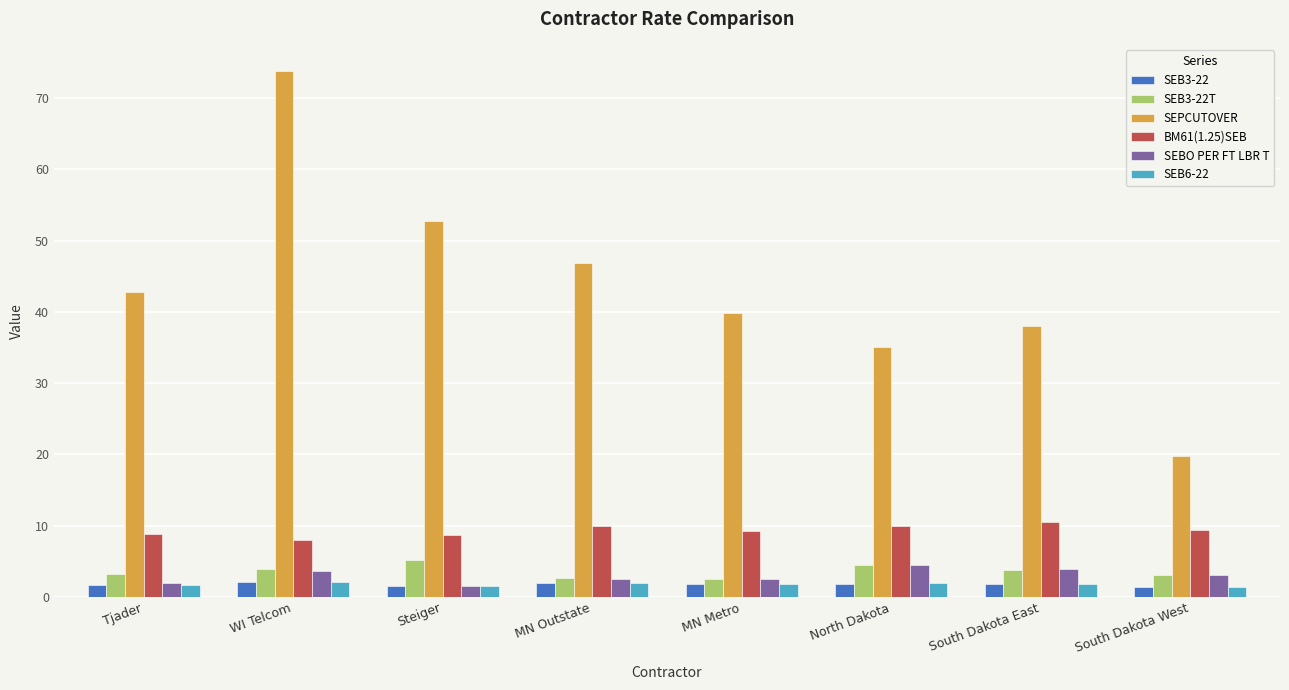

What is the difference between the highest and lowest values at Tjader?

41.2